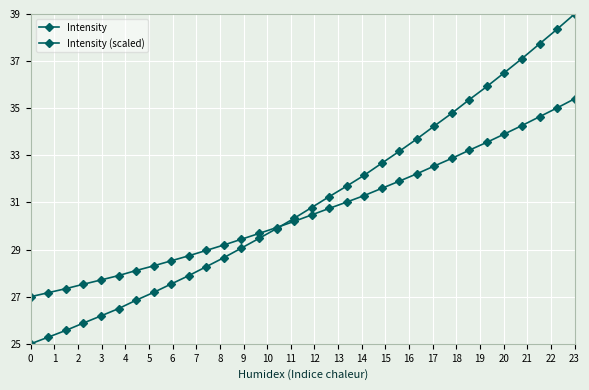

List the series in order of their peak value, highest first.

Intensity, Intensity (scaled)